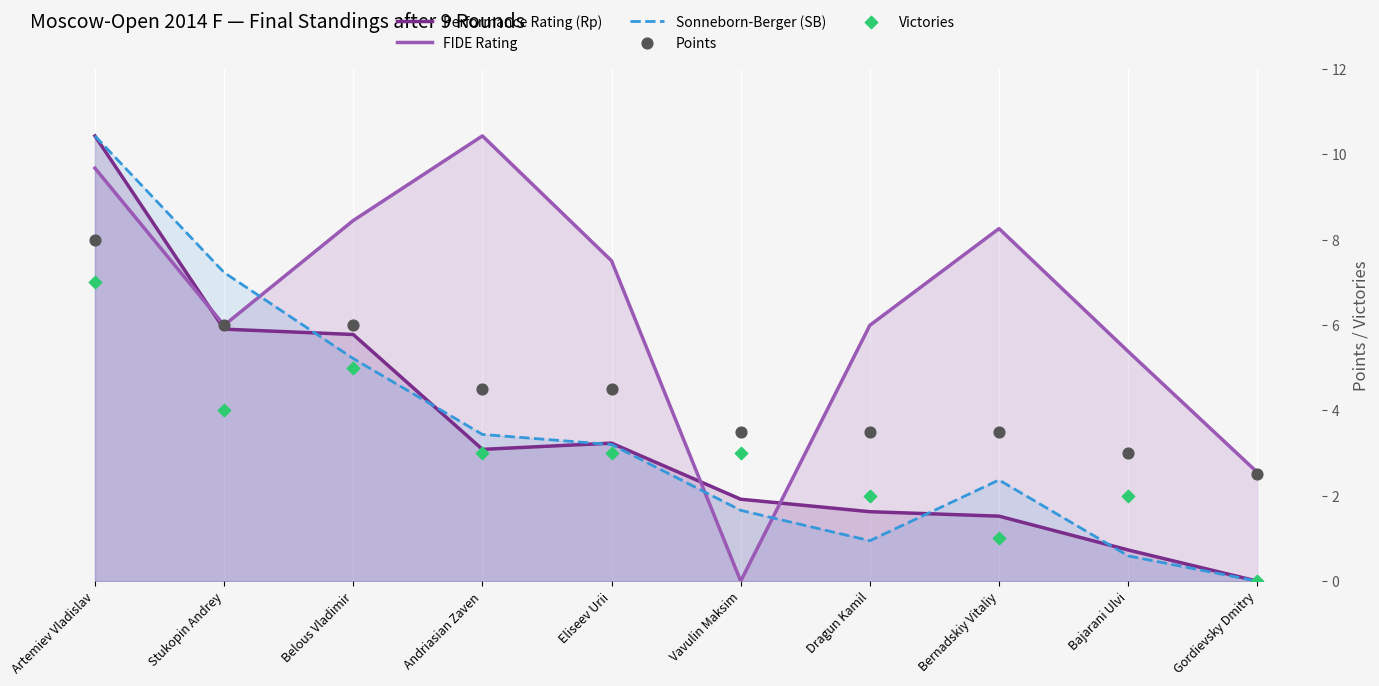

At how many categories does at least one series exceed 1?

10